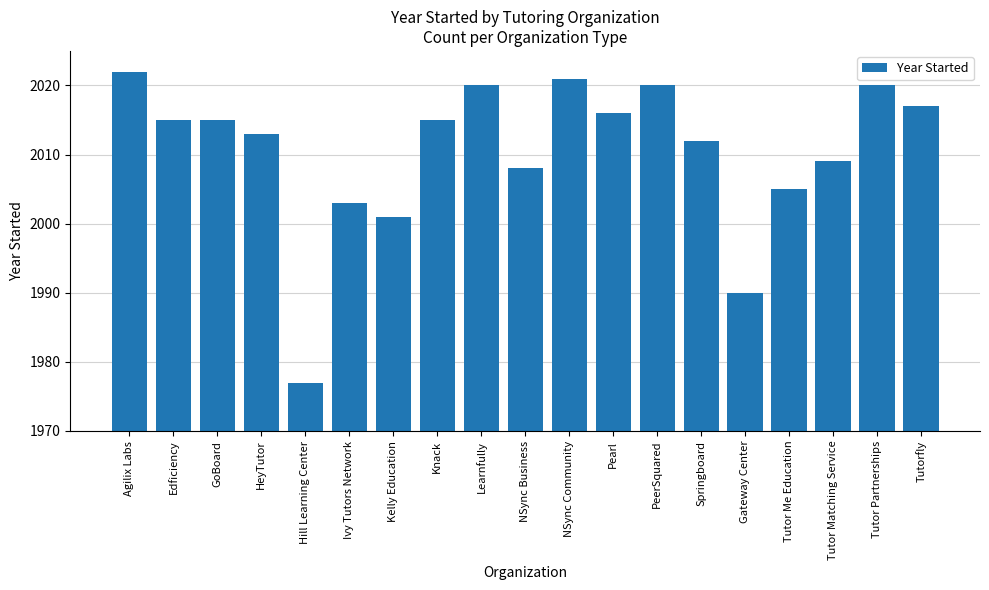

What is the approximate value at Knack, to the nearest 10?

2020